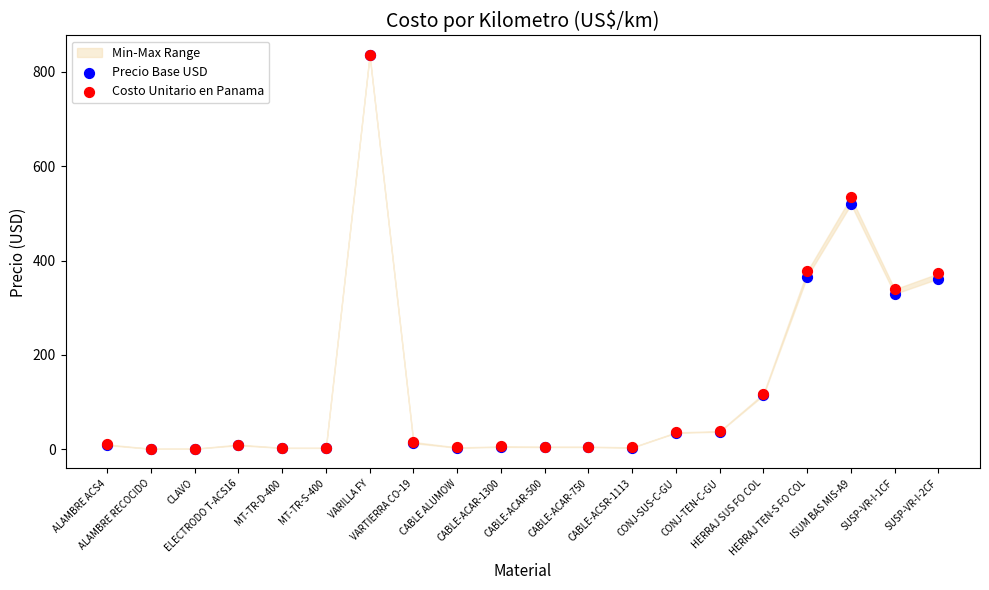

What are all the series names shown in the legend?

Precio Base USD, Costo Unitario en Panama